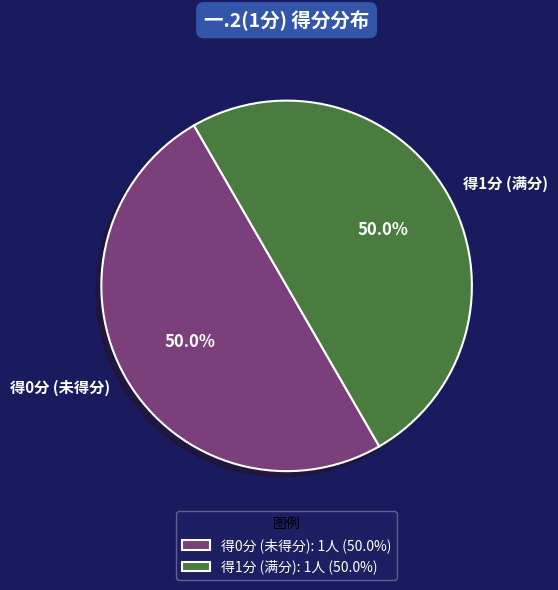

Approximately how many times larger is the value at 得0分 (未得分) compared to 得1分 (满分)?

1.0